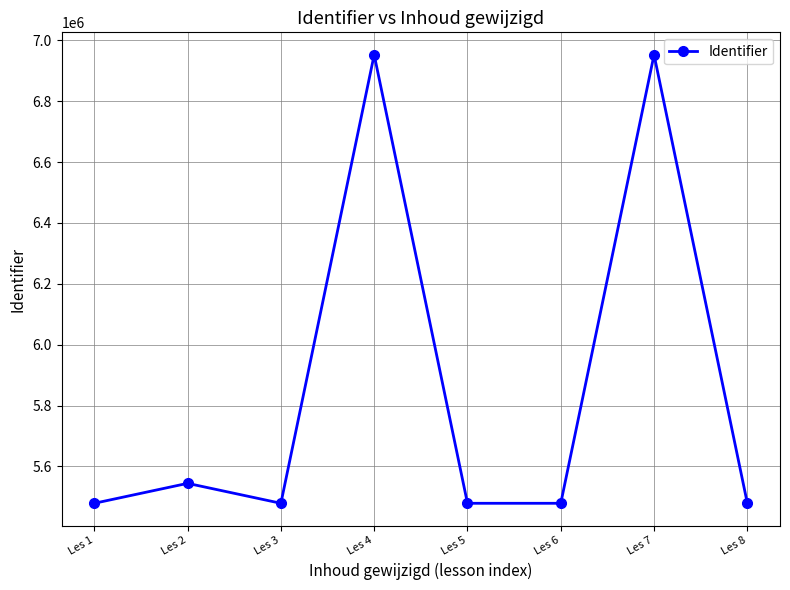

What is the smallest value displayed?

5479063